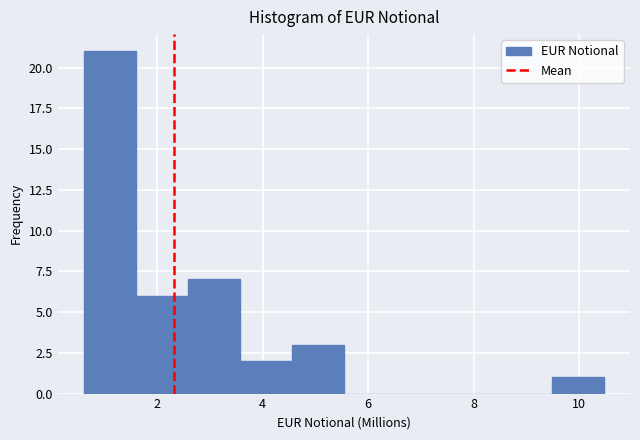

Reading left to right, transcribe this chart: for each bar, give the range it covers on the x-axis and its height. Neither the bar edges nor the heights are printed on the chart, so give them approximately, as read against the axes.

0.6 to 1.6: 21
1.6 to 2.6: 6
2.6 to 3.6: 7
3.6 to 4.6: 2
4.6 to 5.6: 3
5.6 to 6.6: 0
6.6 to 7.6: 0
7.6 to 8.4: 0
8.4 to 9.4: 0
9.4 to 10.4: 1